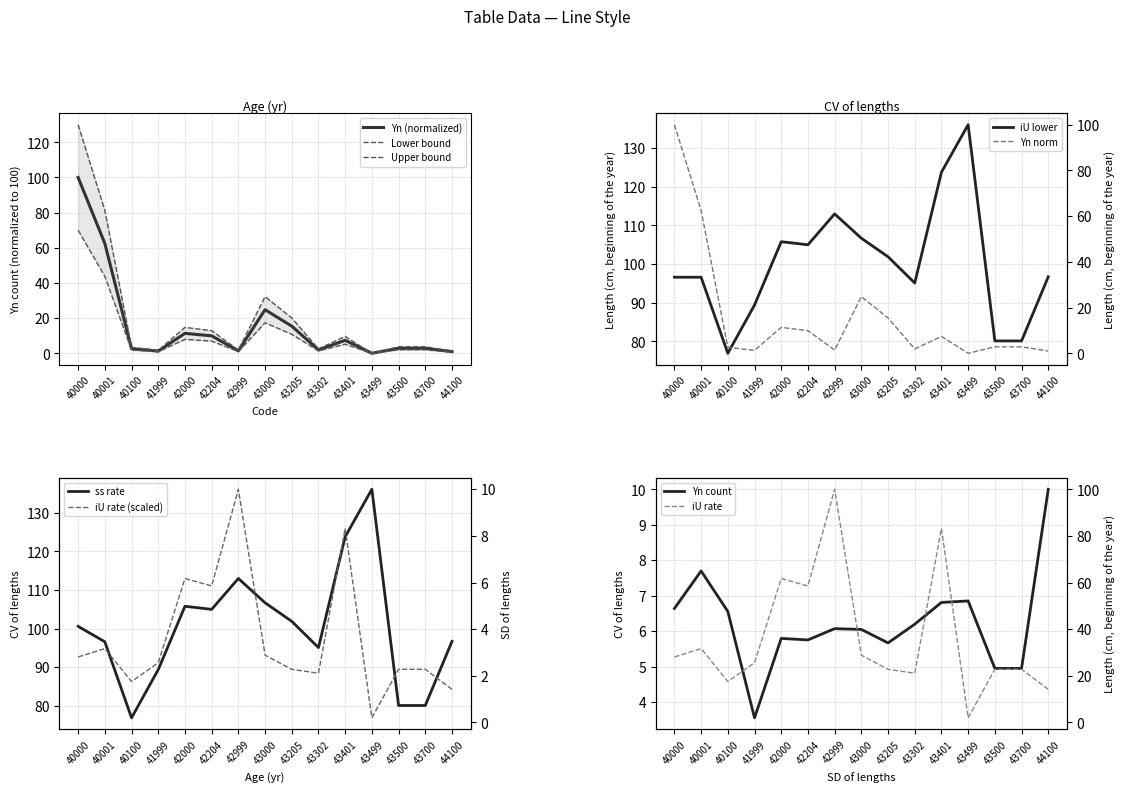

What is the lowest value of the iU_lower series?

76.9